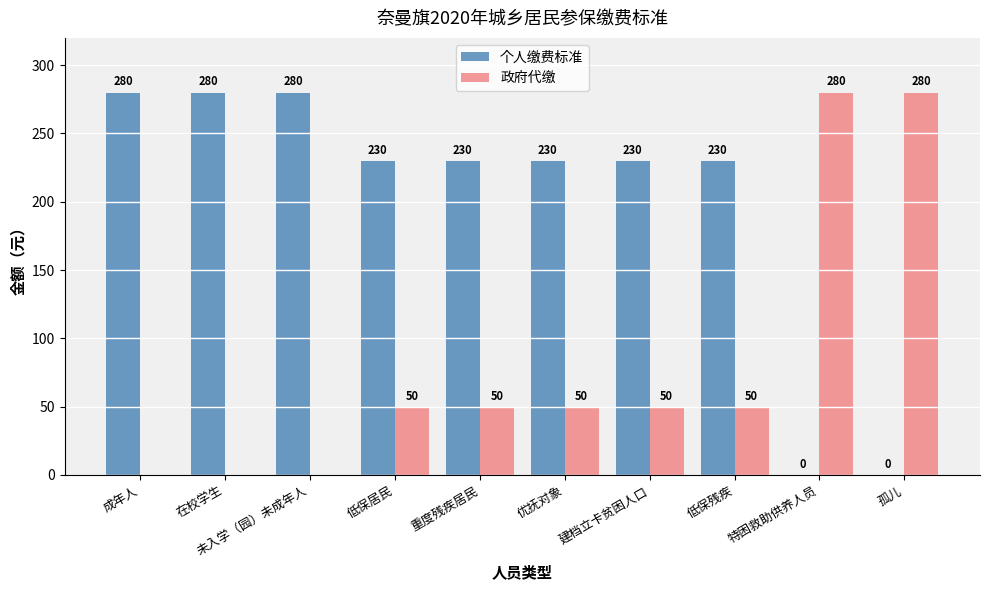

How many 政府代缴 values are between 0 and 50?

8